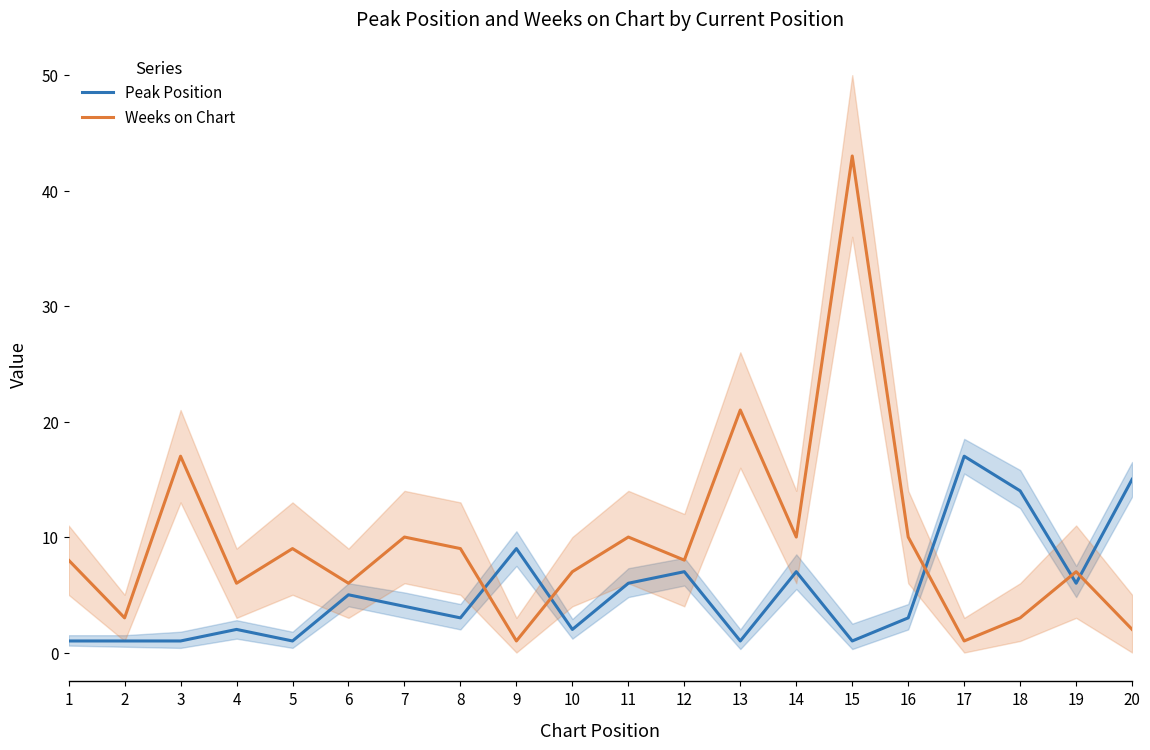

Between which two adjacent categories do Weeks on Chart and Peak Position first intersect?

8 and 9